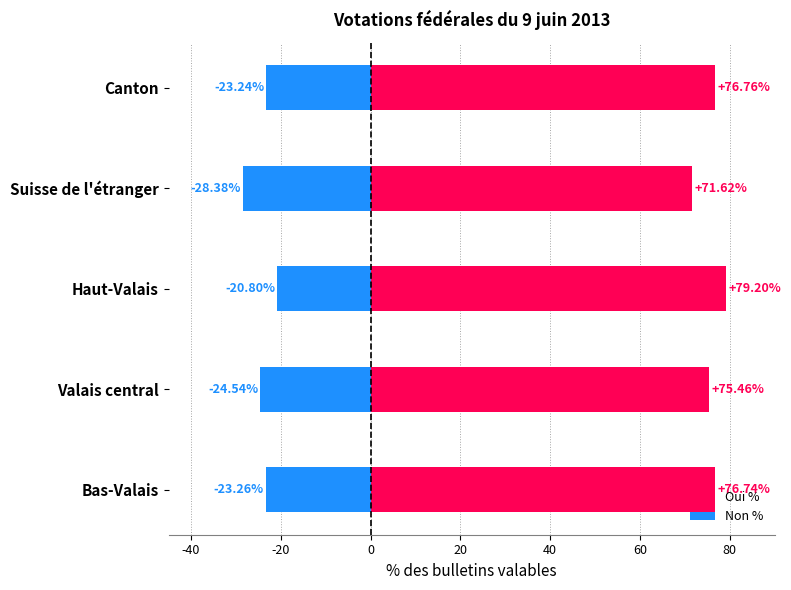

Which has a higher value, Suisse de l'étranger or Valais central?

Valais central